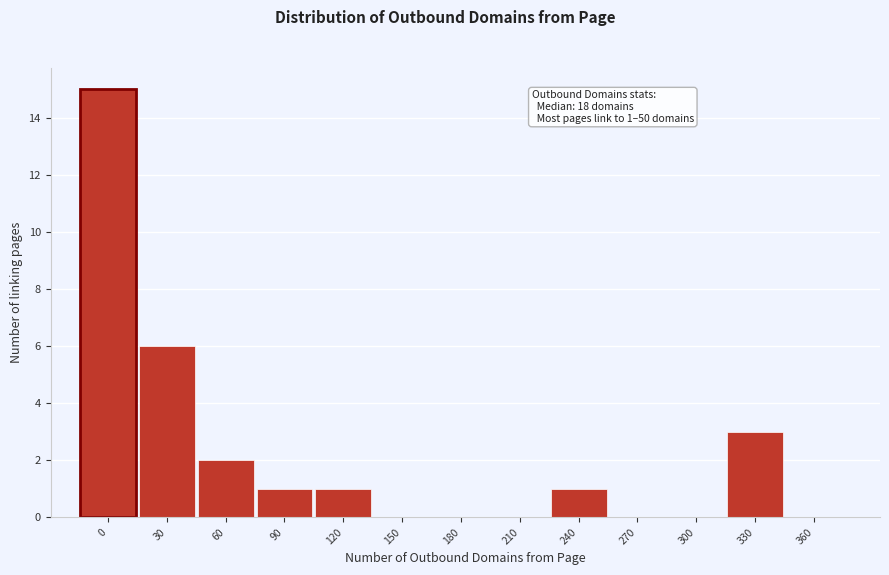

Reading left to right, list all the values displayed in this chart.

0=15	30=6	60=2	90=1	120=1	150=0	180=0	210=0	240=1	270=0	300=0	330=3	360=0